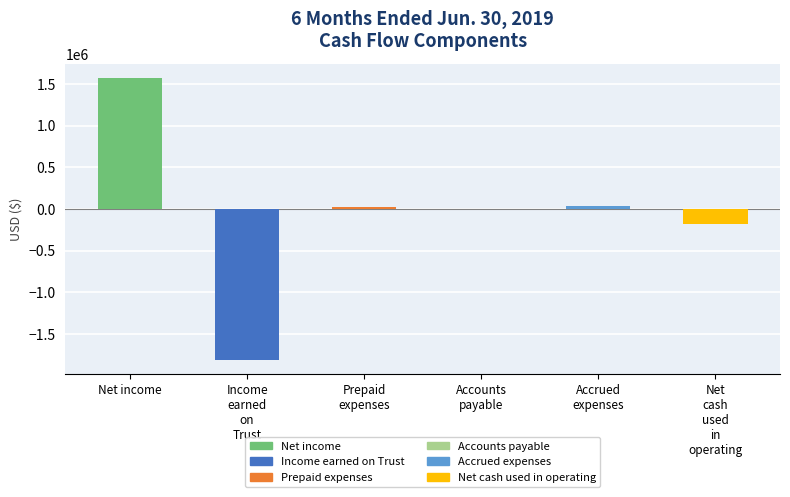

How many data points does each series have?

6